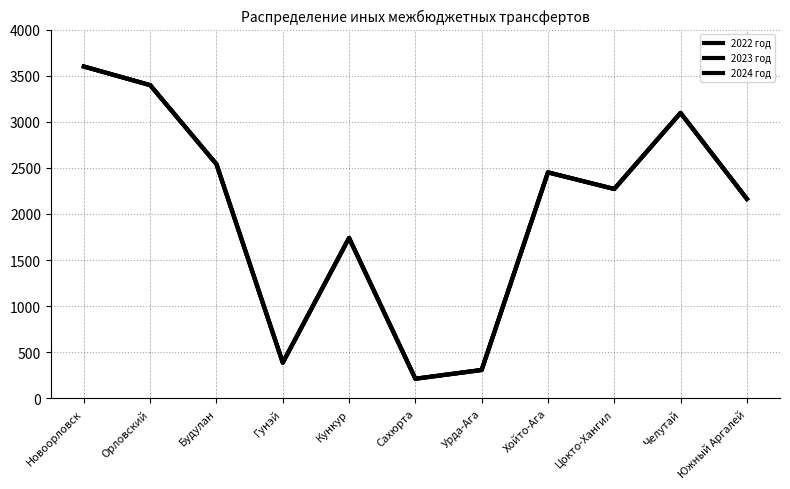

Does the chart have visible grid lines?

Yes